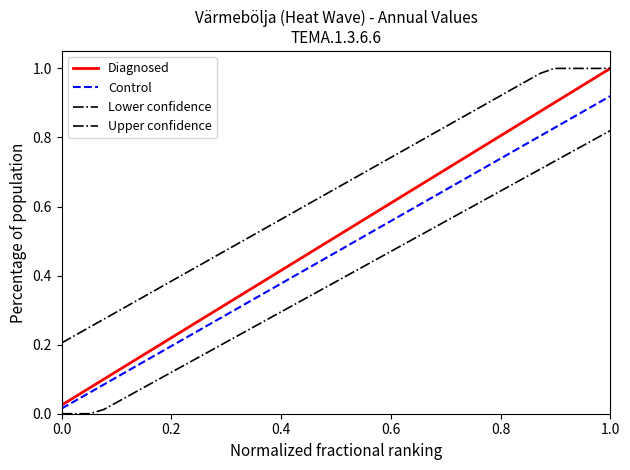

What is the label of the 4th point from the left?

0.6